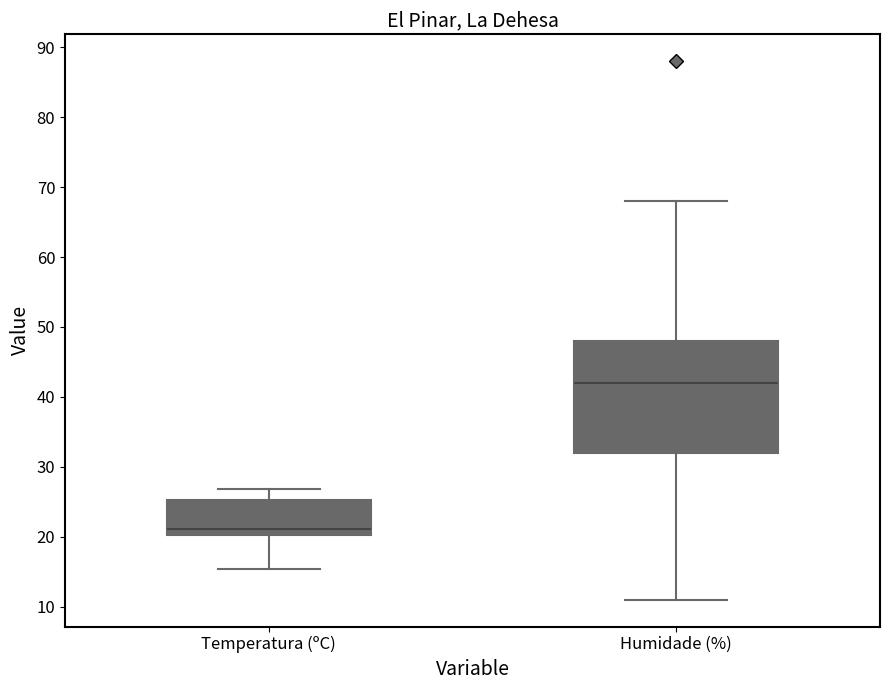

Comparing the boxes themselves (not the whiskers), which one is the tallest?

Humidade (%)